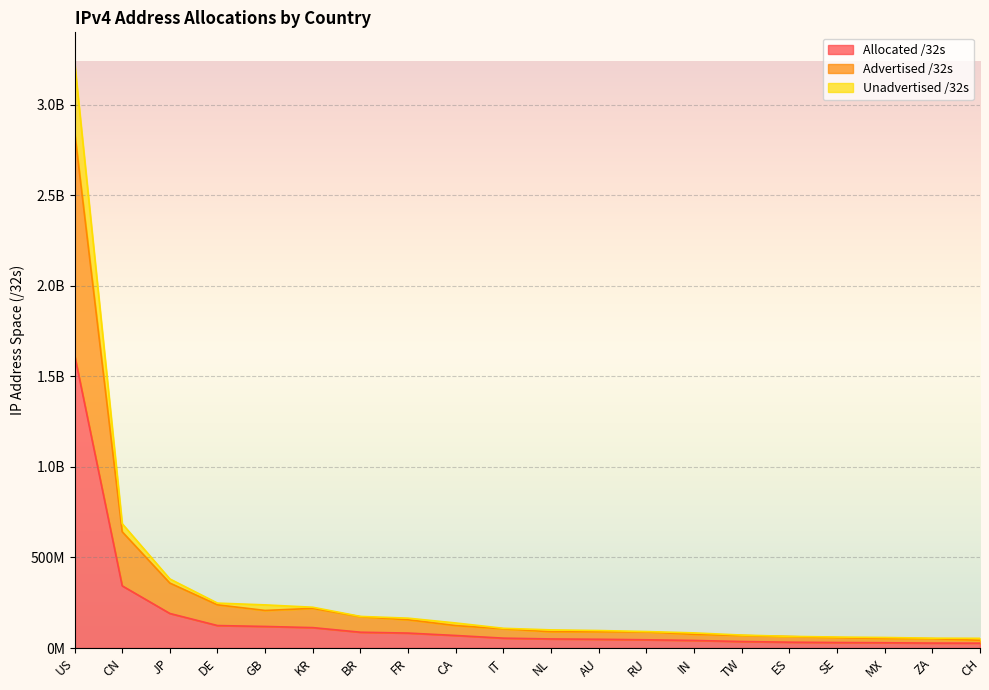

The value of Advertised /32s at CA is 53825363. True or false?

False